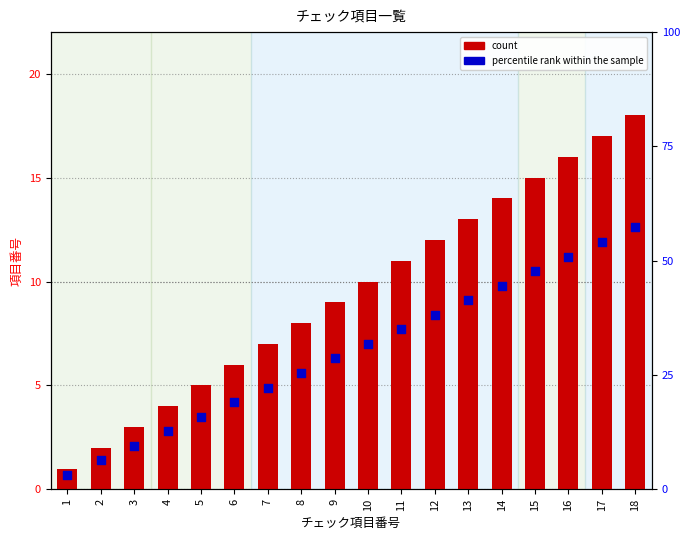

Which series contains the highest Y value?

item_number